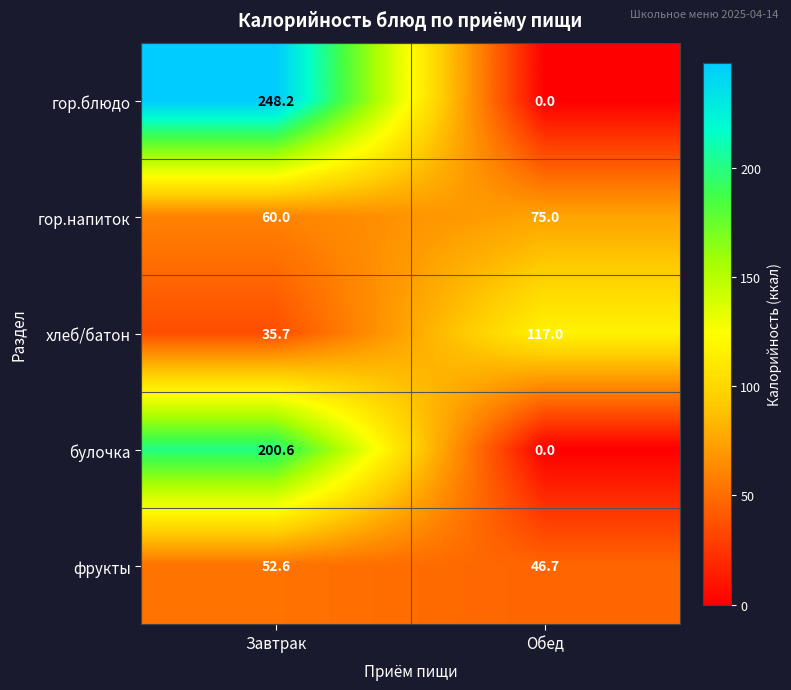

Which series has the largest range (max minus min)?

гор.блюдо